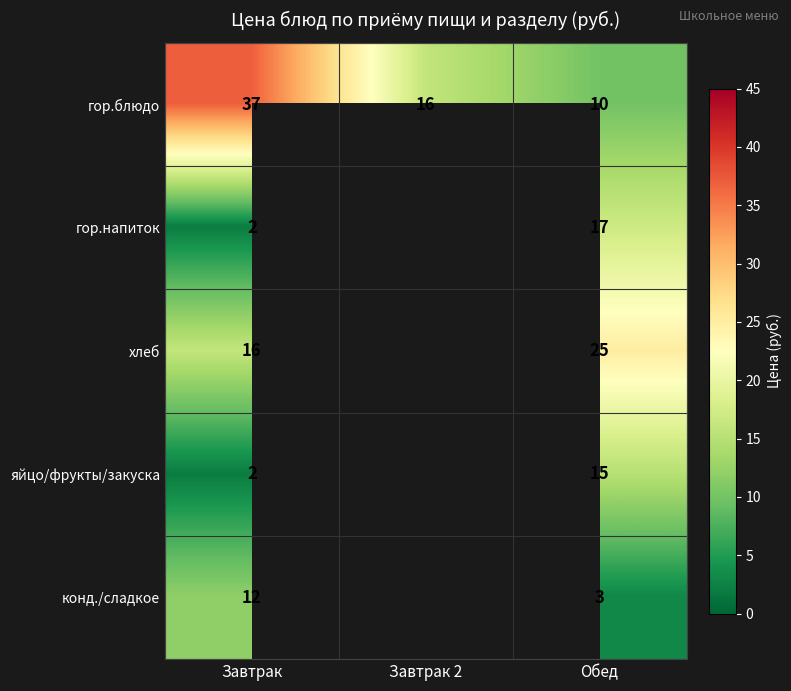

What is the difference between the maximum and minimum values in the гор.блюдо series?

27